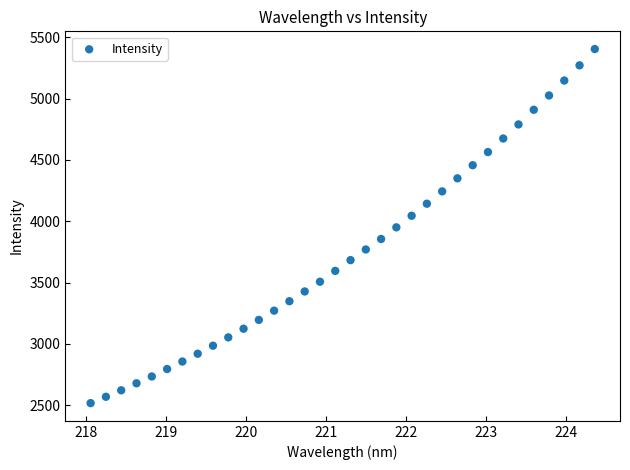

What is the range of X values (max minus min)?

6.3